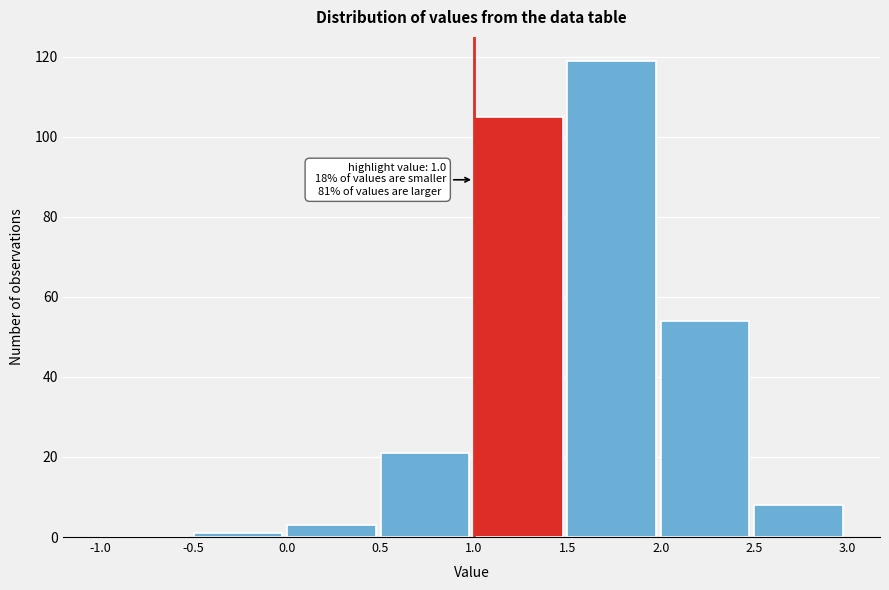

Which range on the x-axis has the tallest bar?

1.5 to 2.0